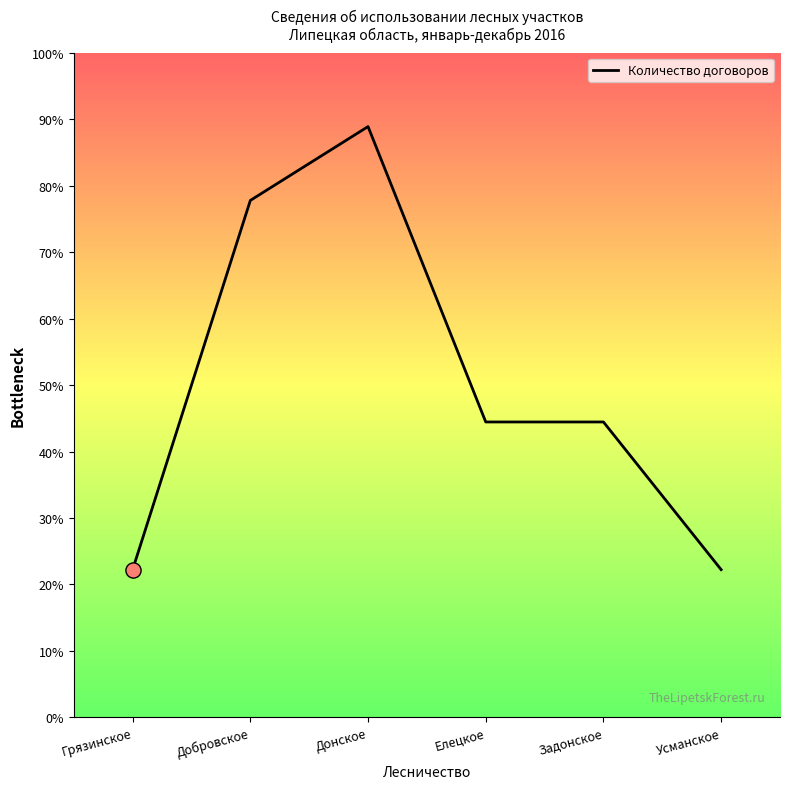

Approximately how many times larger is the value at Грязинское compared to Усманское?

1.0